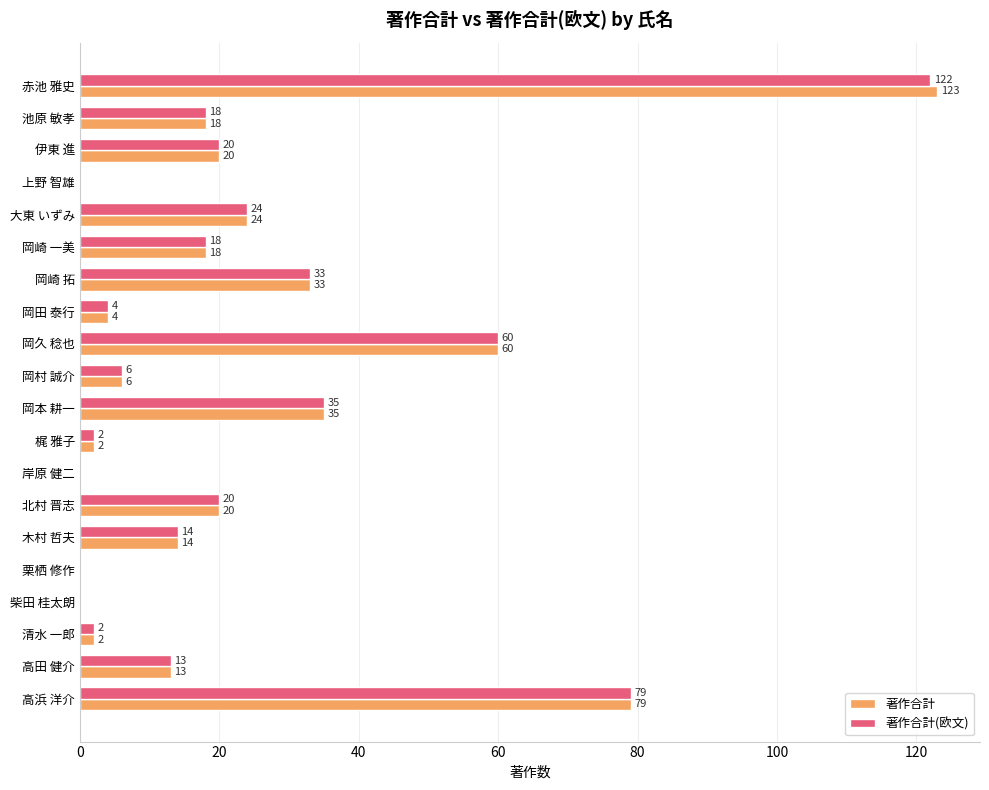

At which category is the sum across all series the highest?

赤池 雅史